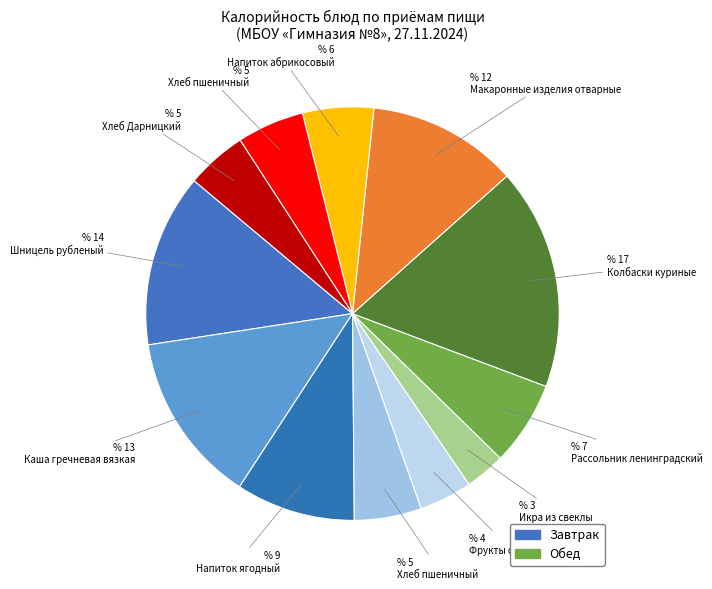

How many segments does this pie chart have?

12